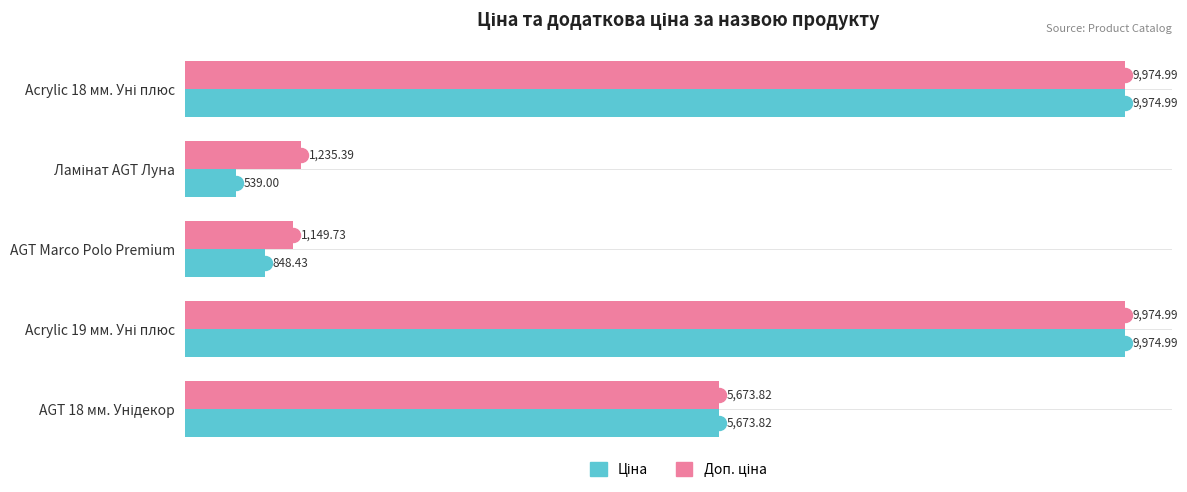

At how many categories does at least one series exceed 2068?

3